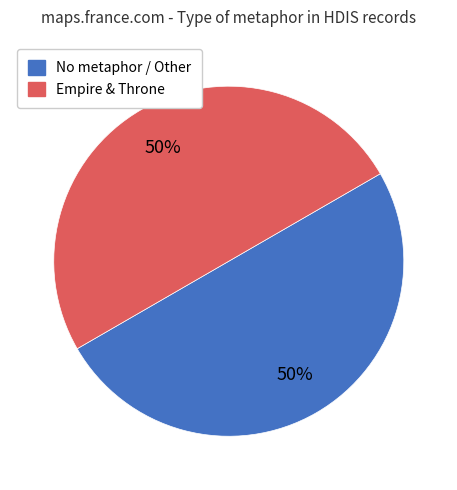

To the nearest percent, what is the average slice percentage?

50%